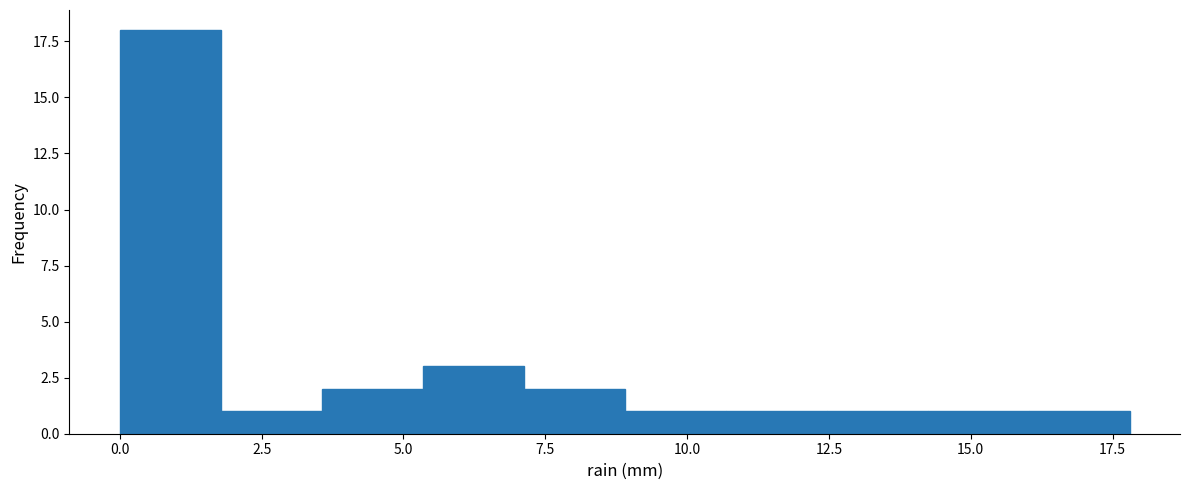

Around what value on the x-axis is the tallest bar? Give the approximate position of its centre, as read against the axis.

1.0